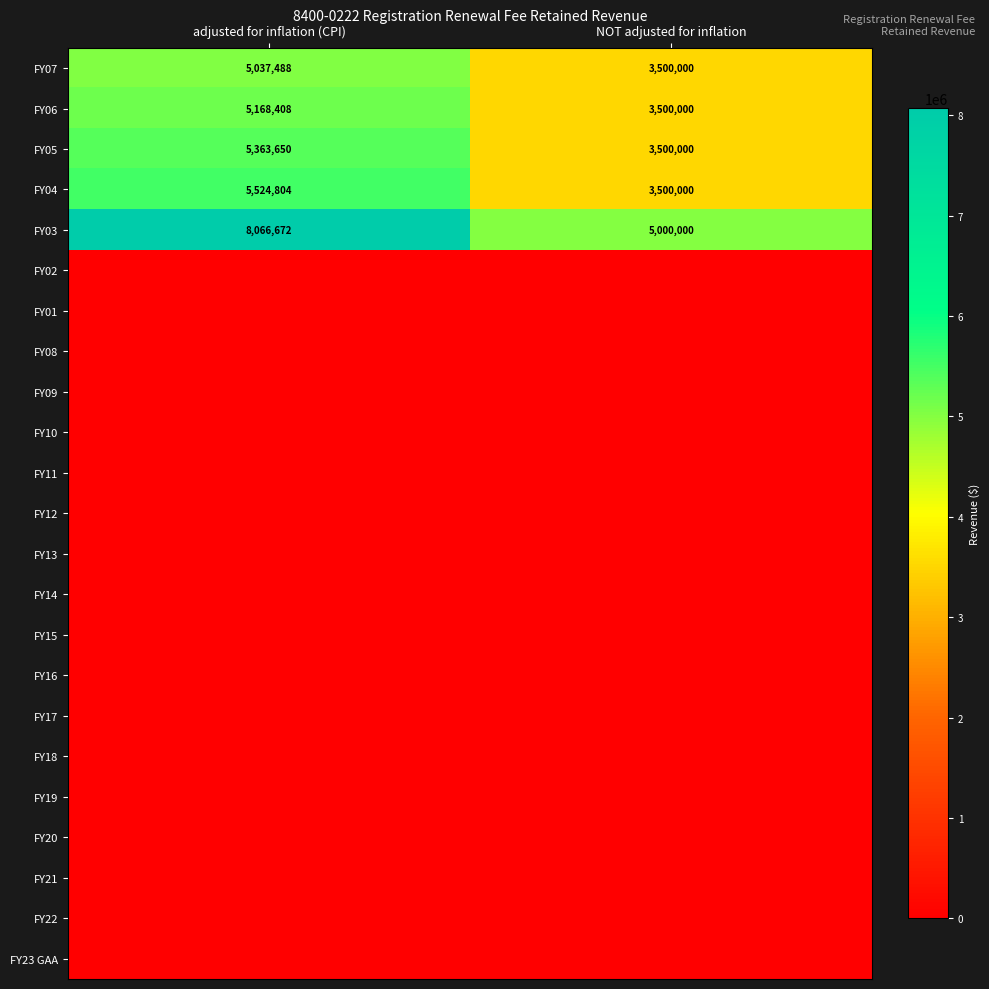

List the labels in order of FY06 value, smallest first.

NOT adjusted for inflation, adjusted for inflation (CPI)